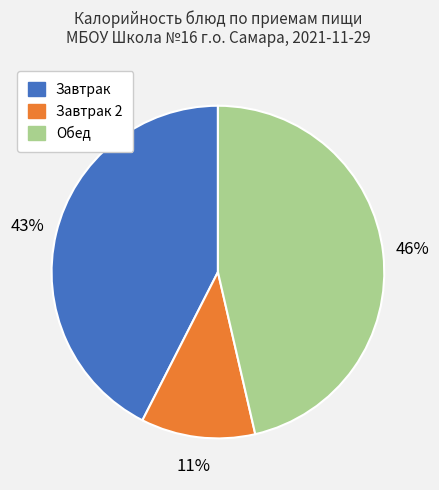

To the nearest percent, what is the average slice percentage?

33%